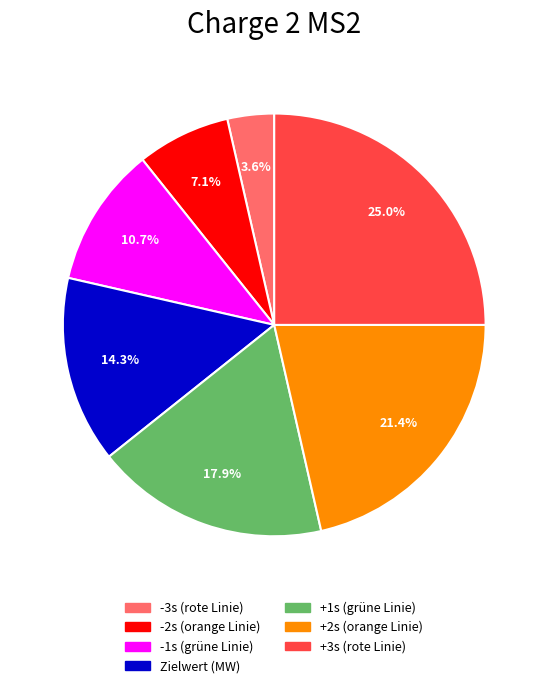

To the nearest percent, what is the average slice percentage?

14%